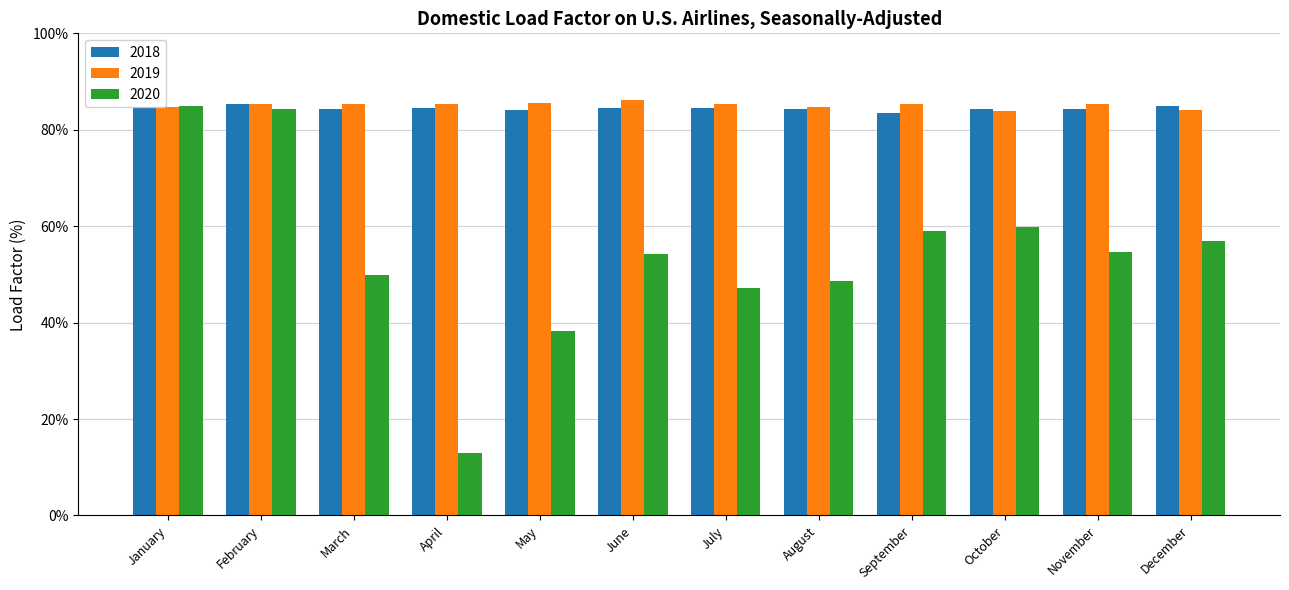

What is the sum of the 2019 values at November and October?

169.1